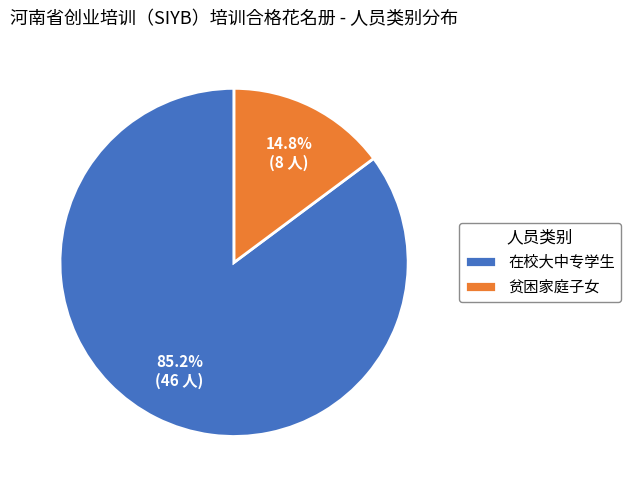

What percentage is the 贫困家庭子女 slice, to the nearest percent?

15%